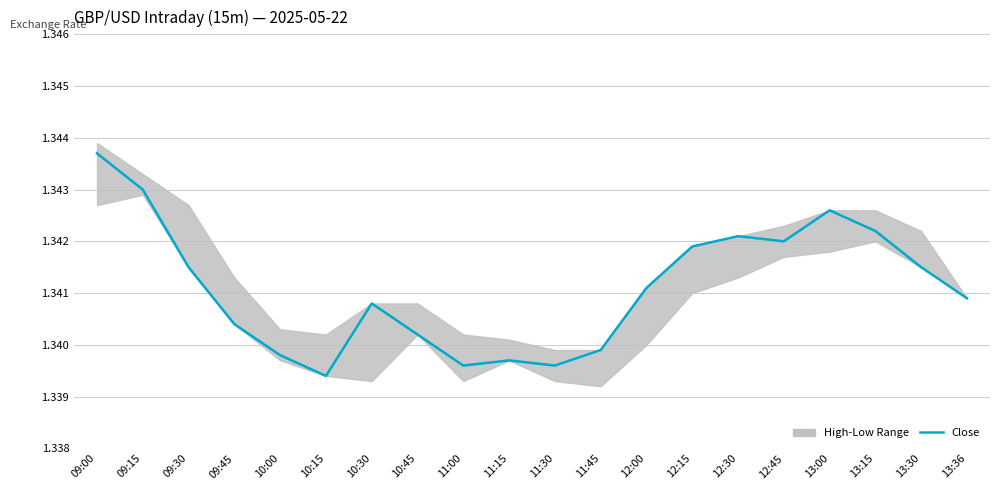

At which category does the data reach its first local peak?

10:30